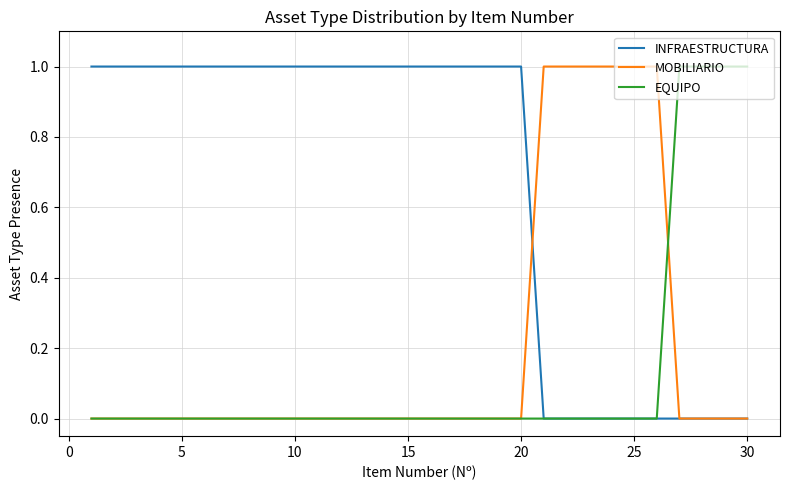

Which series has the largest total across all categories?

INFRAESTRUCTURA